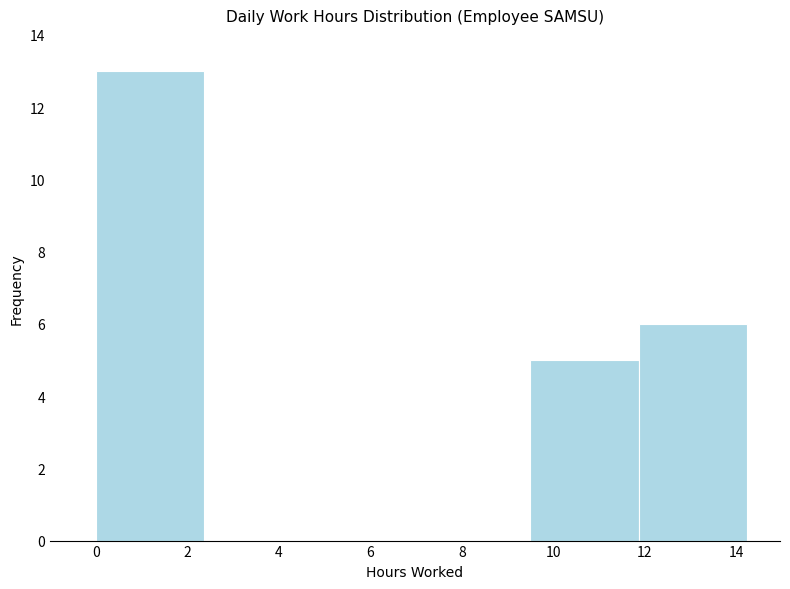

Reading left to right, transcribe this chart: for each bar, give the range it covers on the x-axis and its height. Neither the bar edges nor the heights are printed on the chart, so give them approximately, as read against the axes.

0.0 to 2.4: 13
2.4 to 4.8: 0
4.8 to 7.2: 0
7.2 to 9.4: 0
9.4 to 11.8: 5
11.8 to 14.2: 6